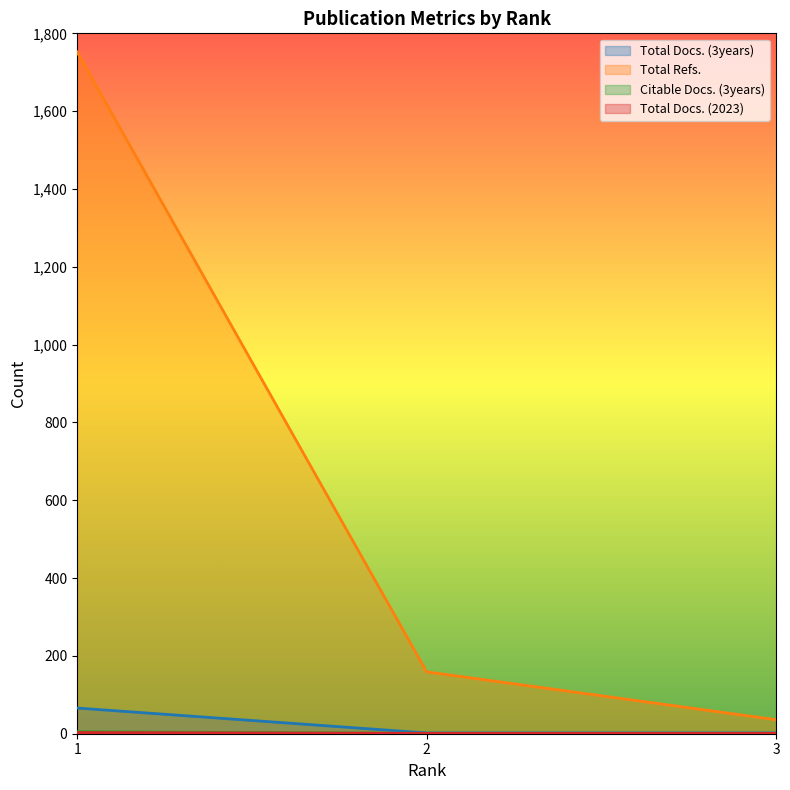

What is the greatest value displayed?

1752